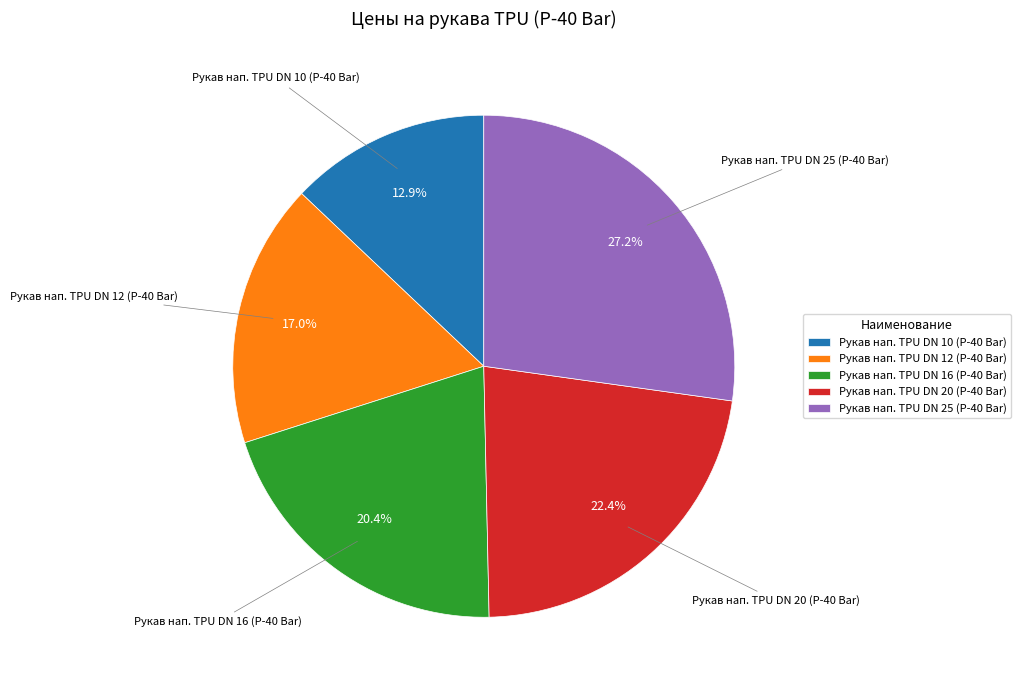

Which has a higher value, Рукав нап. TPU DN 25 (P-40 Bar) or Рукав нап. TPU DN 20 (P-40 Bar)?

Рукав нап. TPU DN 25 (P-40 Bar)